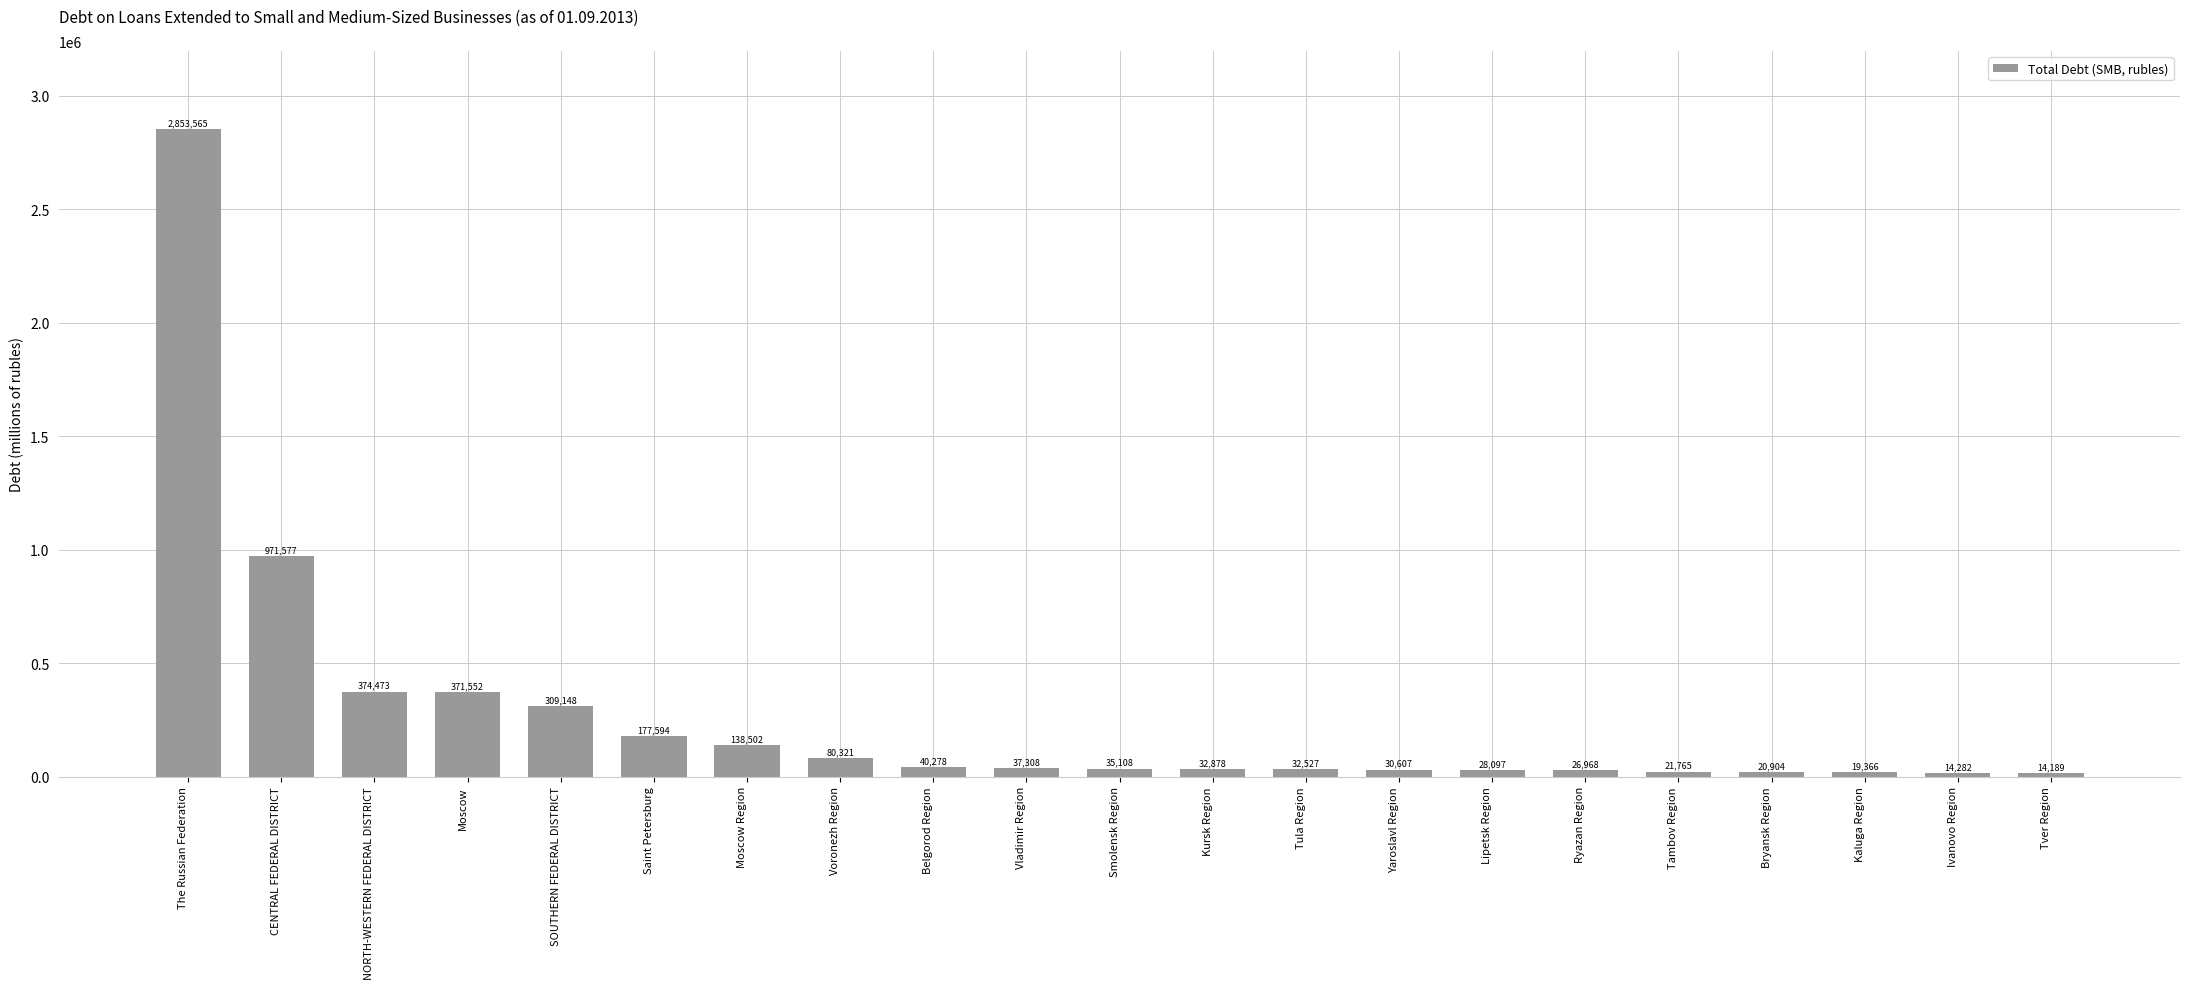

At which category does the chart reach its minimum across all series?

Tver Region